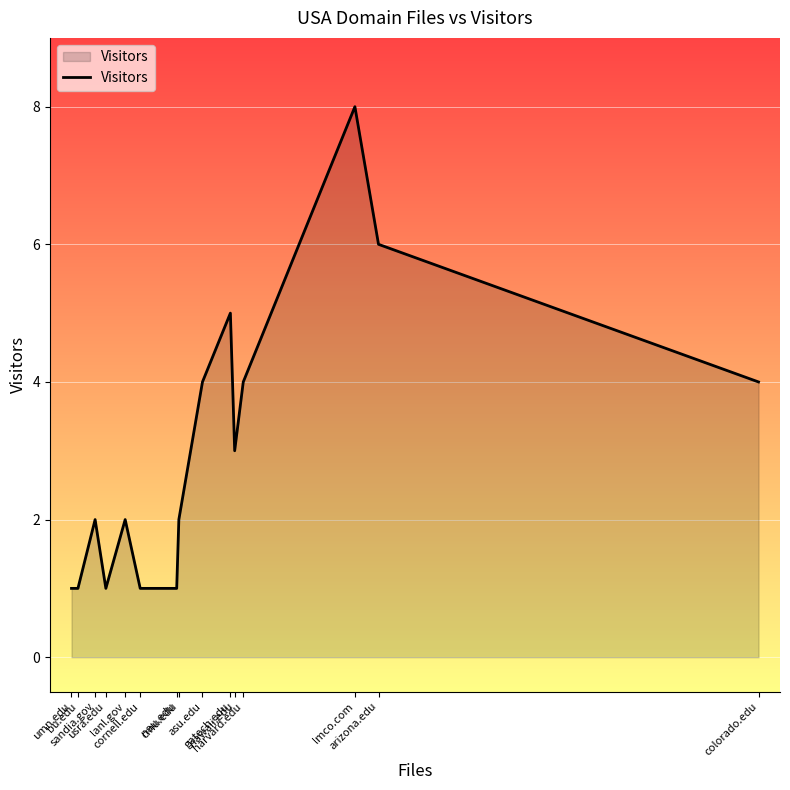

Reading left to right, extract all data points from this chart.

1	1	2	1	2	1	1	2	4	5	3	4	8	6	4